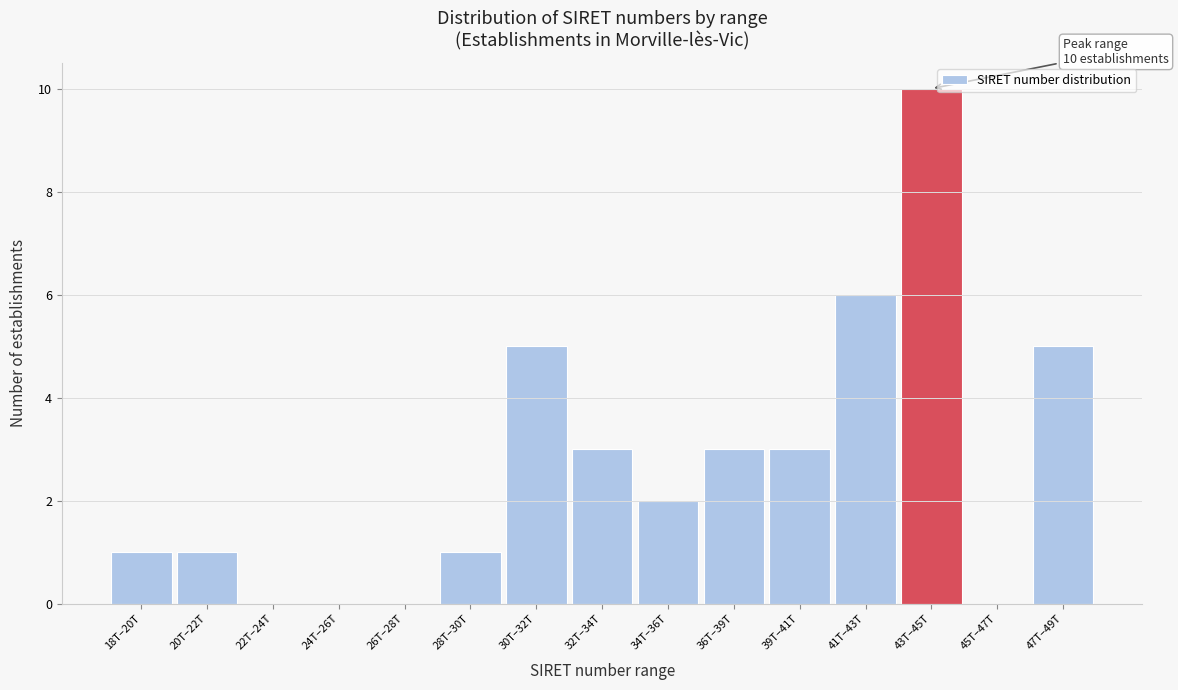

Reading right to left, transcribe all the data shown in this chart.

47T–49T=5	45T–47T=0	43T–45T=10	41T–43T=6	39T–41T=3	36T–39T=3	34T–36T=2	32T–34T=3	30T–32T=5	28T–30T=1	26T–28T=0	24T–26T=0	22T–24T=0	20T–22T=1	18T–20T=1